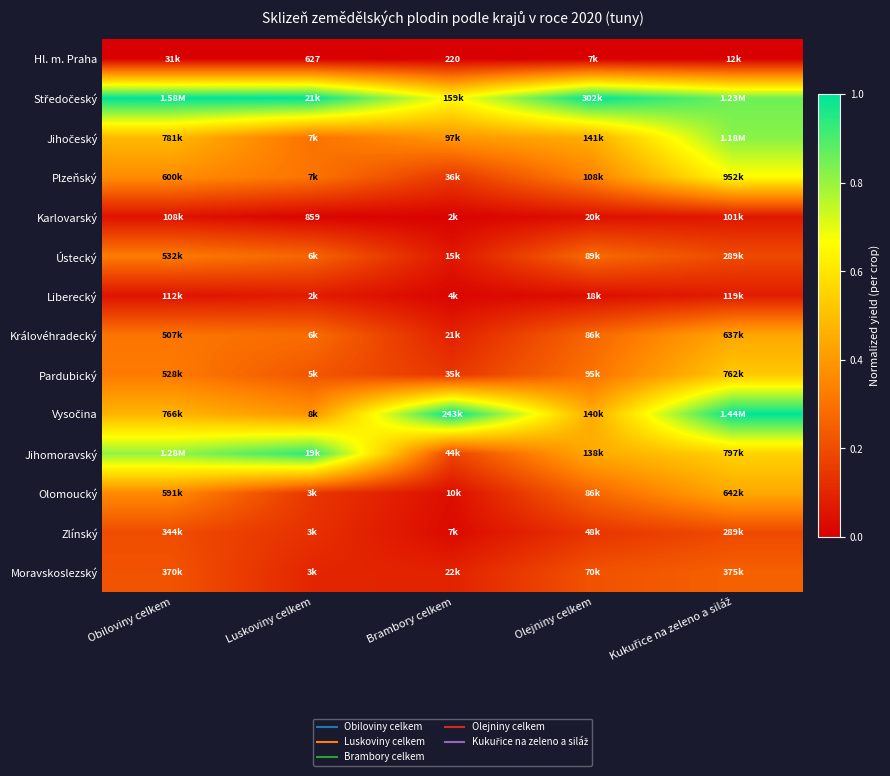

What is the spread (max minus min) of values at Olejniny celkem?

1.0